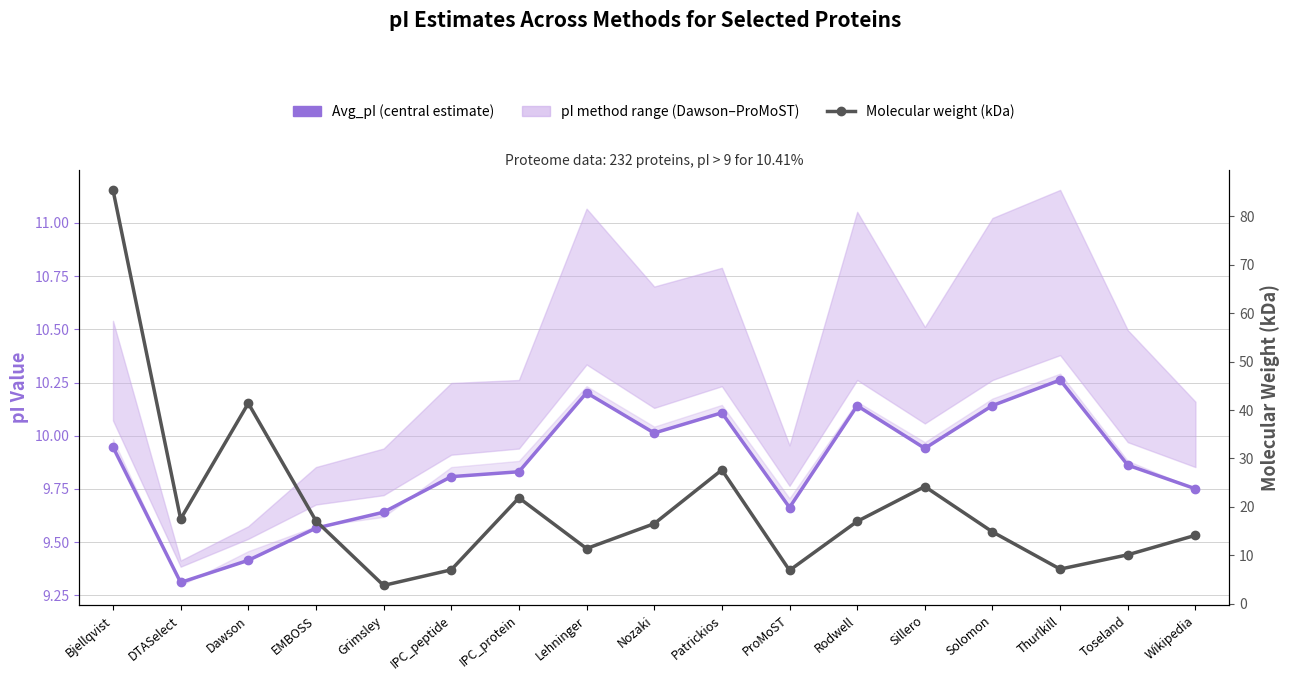

How many data points in Molecular weight (kDa) are above 16?

9